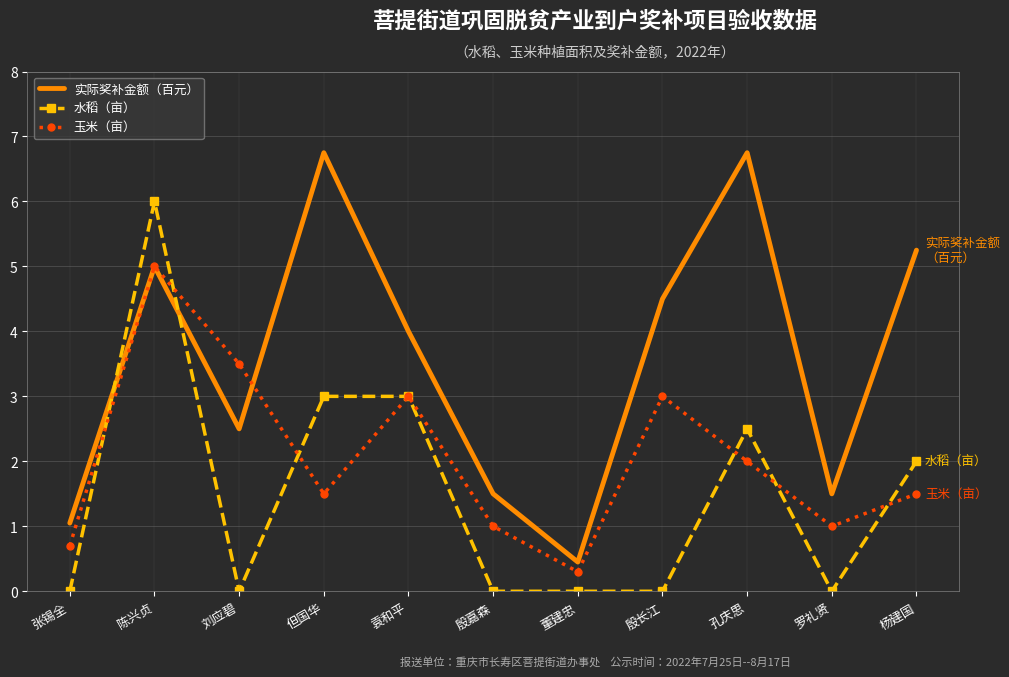

Between 袁和平 and 董建忠, which series saw the biggest shift?

实际奖补金额（百元）